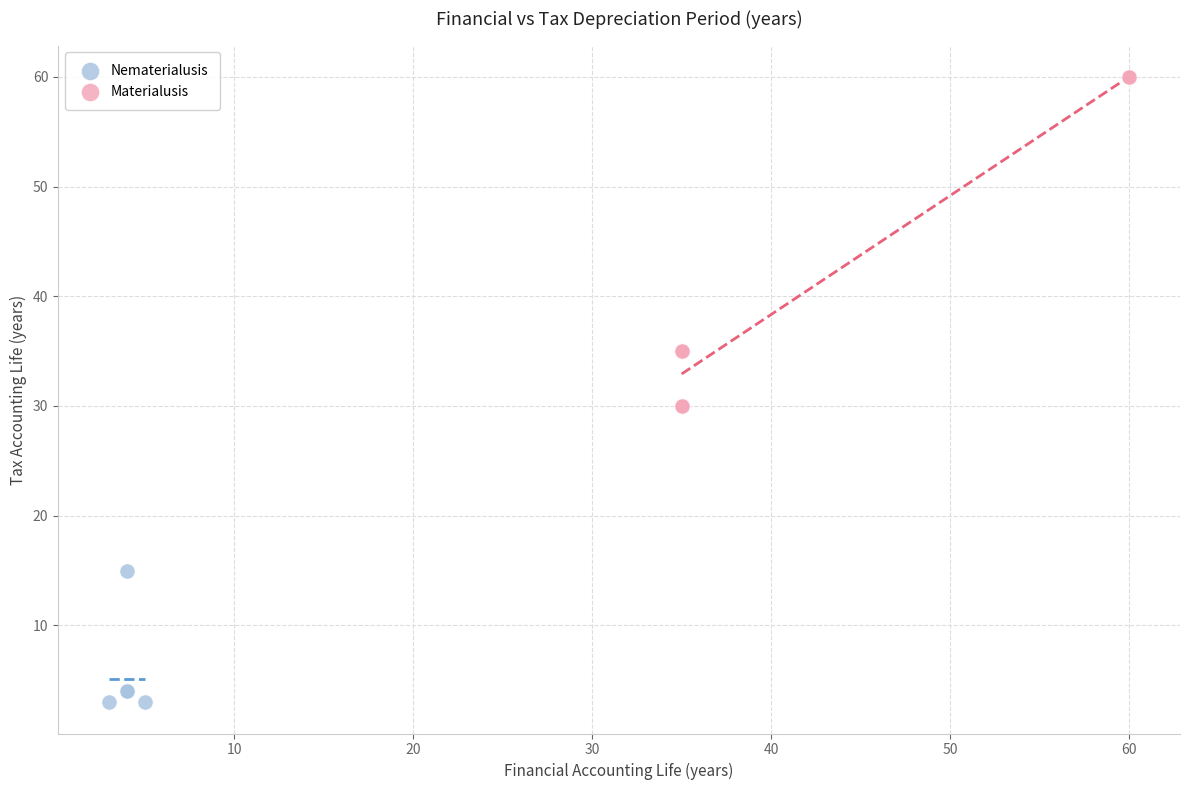

Which series reaches the maximum Y coordinate?

Materialusis